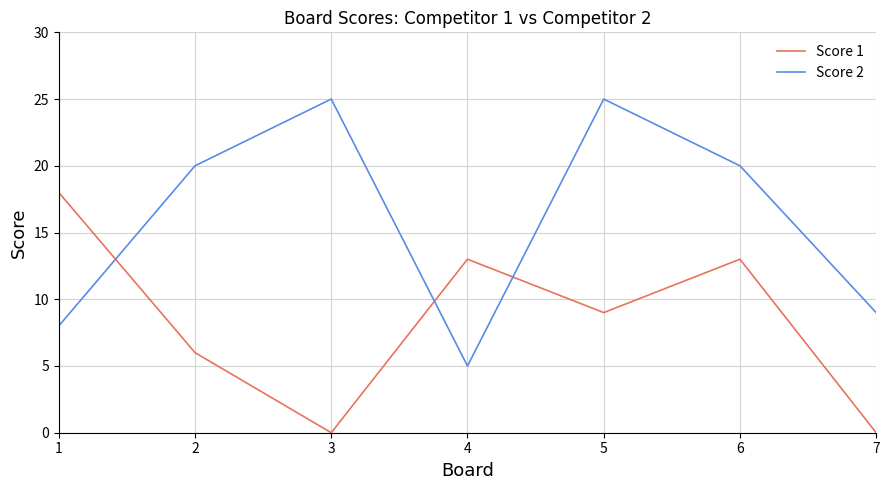

What is the greatest value displayed?

25